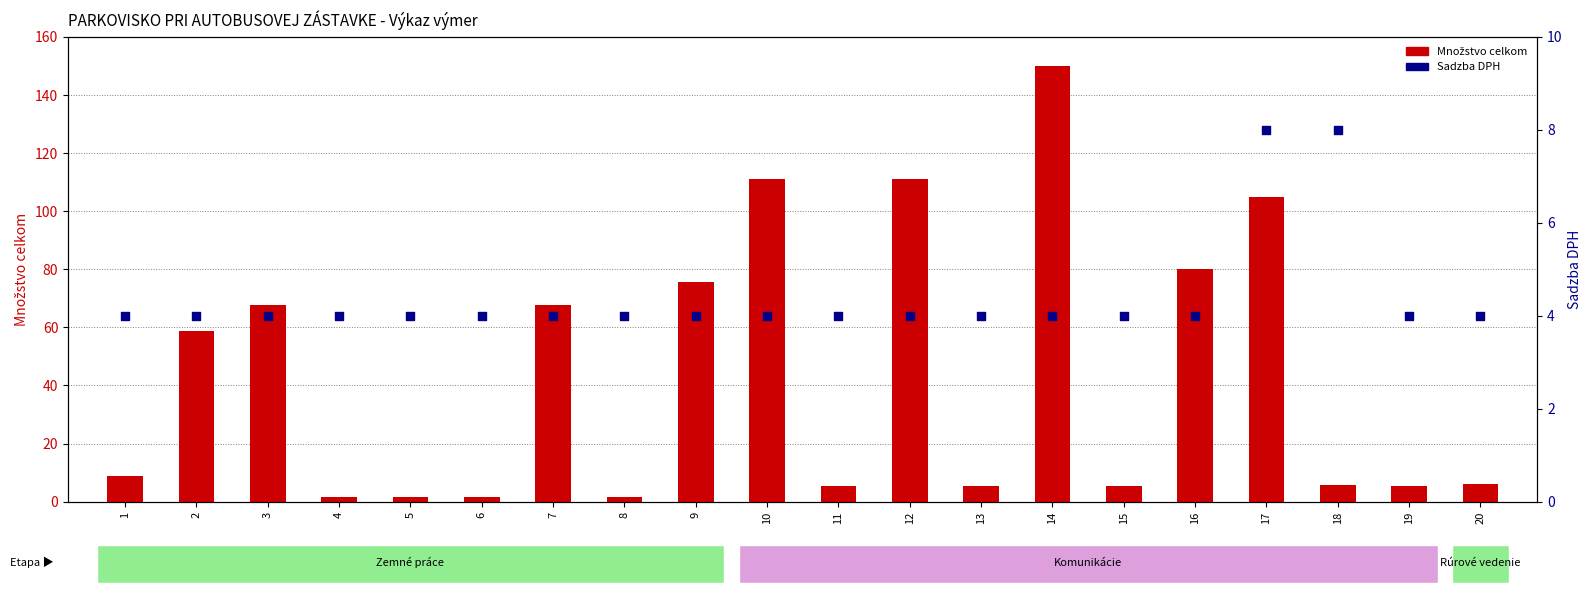

At which category is the sum across all series the highest?

14